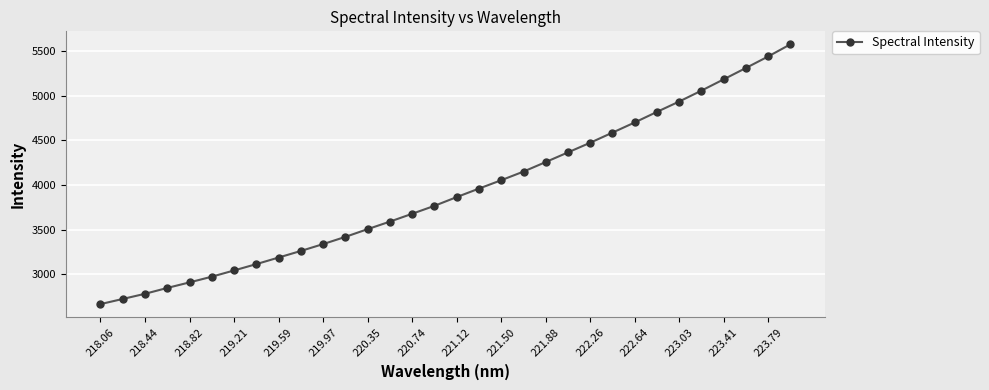

Count the number of data series in this chart.

1